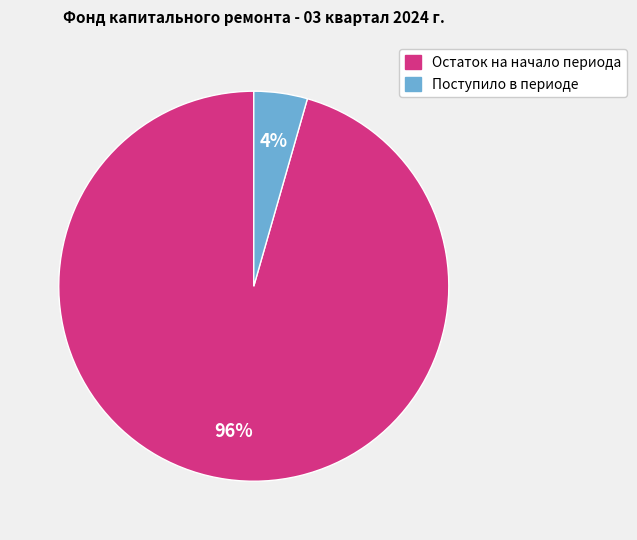

Between Остаток на начало периода and Поступило в периоде, which is larger?

Остаток на начало периода